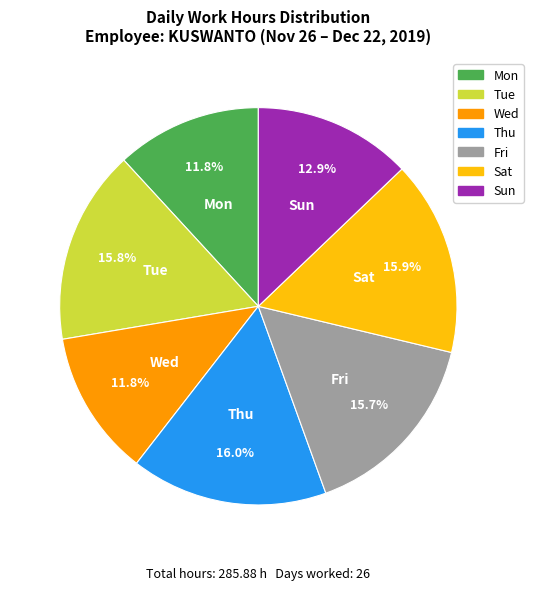

Approximately how many times larger is the value at Fri compared to Mon?

1.3